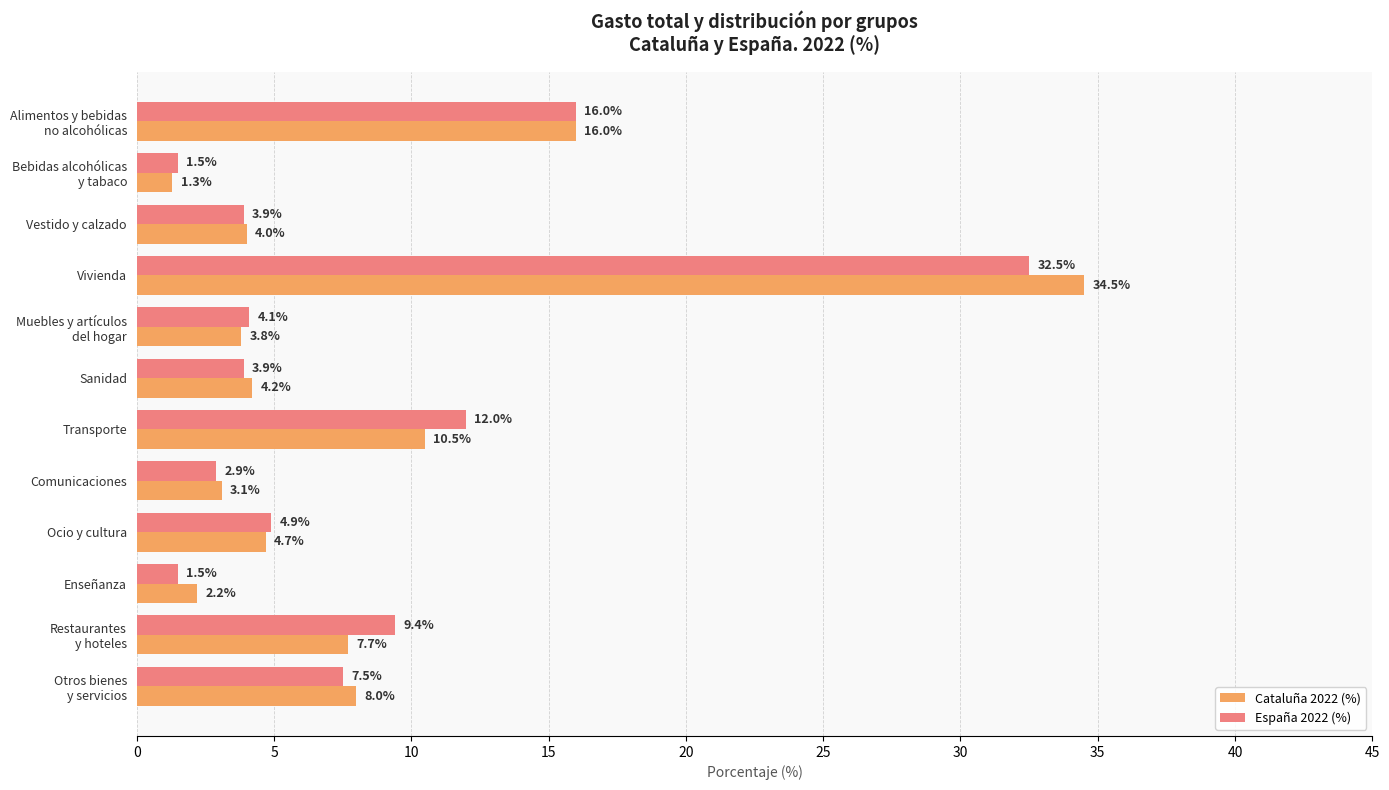

Which series has the widest spread of values?

Cataluña 2022 (%)